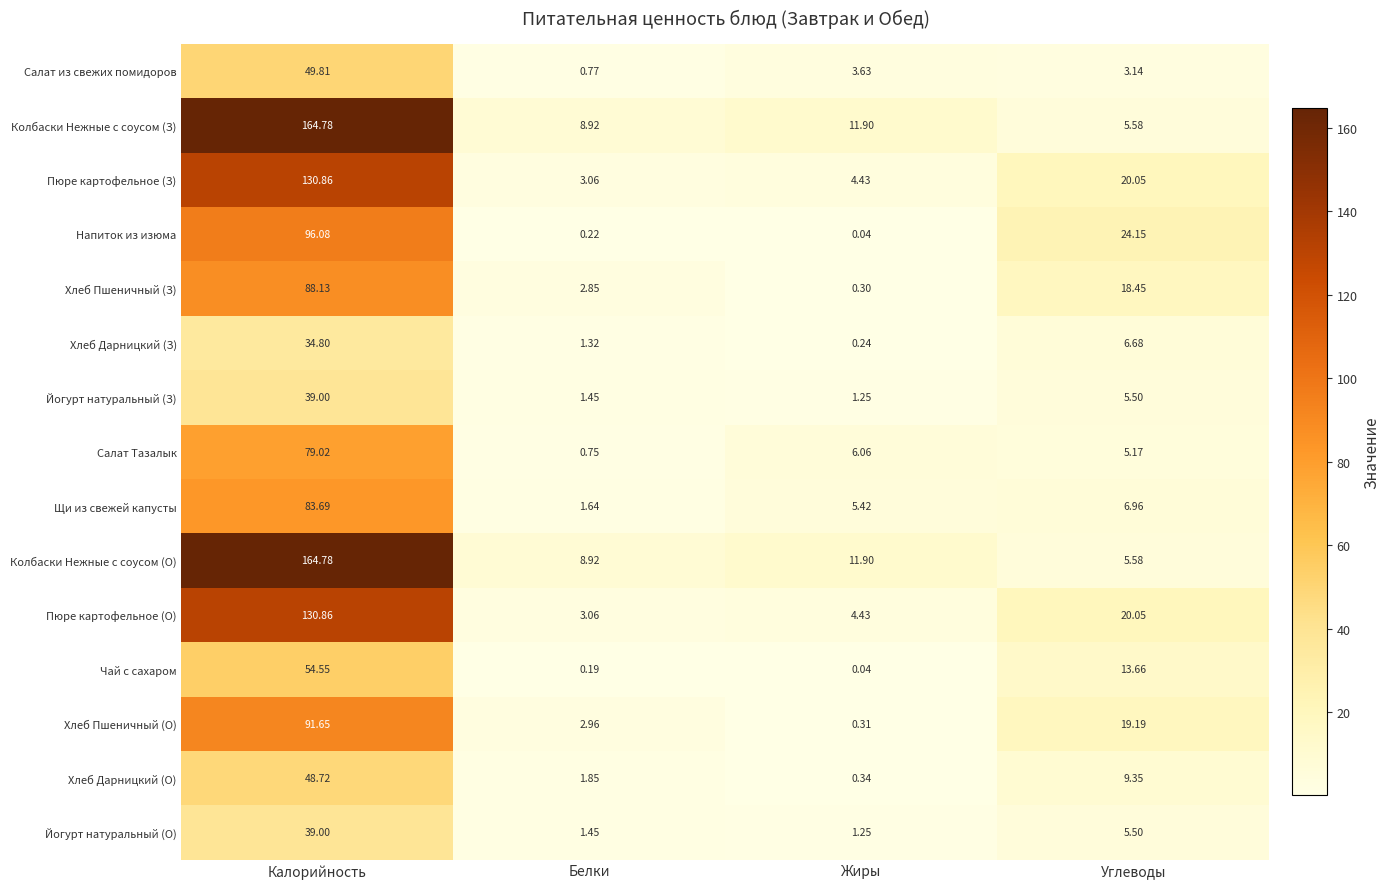

How many data points in Щи из свежей капусты are less than 6?

2